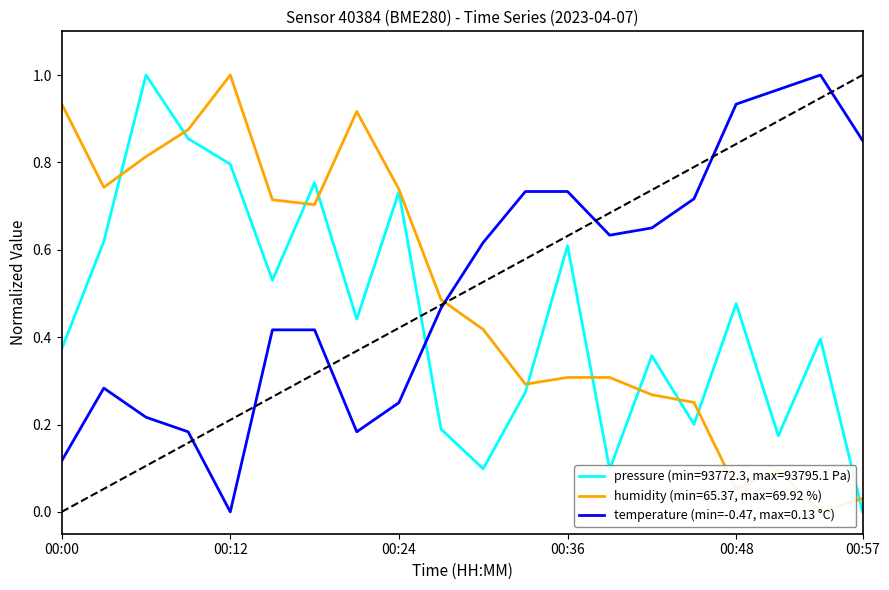

Rank the series at 7 from highest to lowest value.

humidity (norm), pressure (norm), temperature (norm)